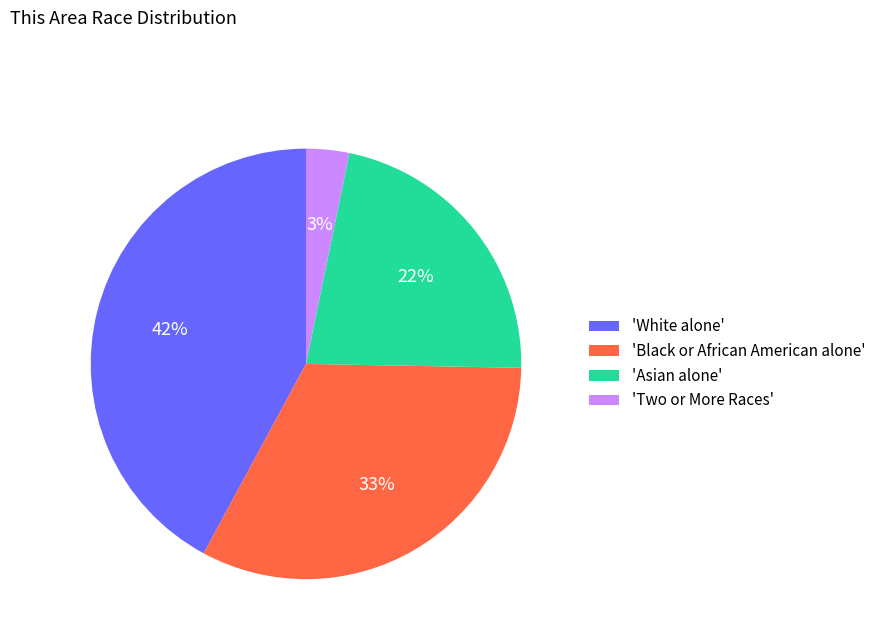

What is the largest slice in the pie chart?

'White alone'